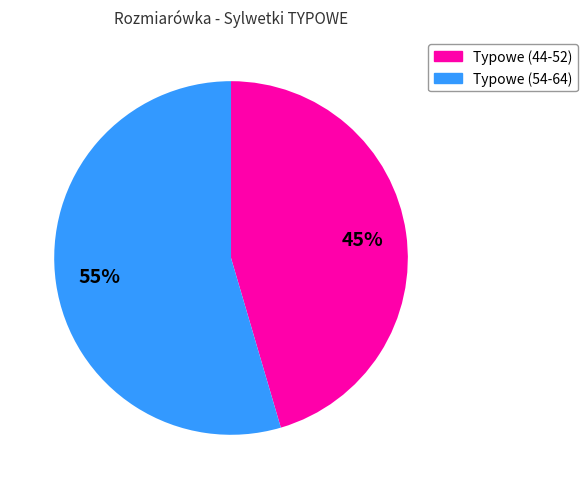

To the nearest percent, what is the average slice percentage?

50%